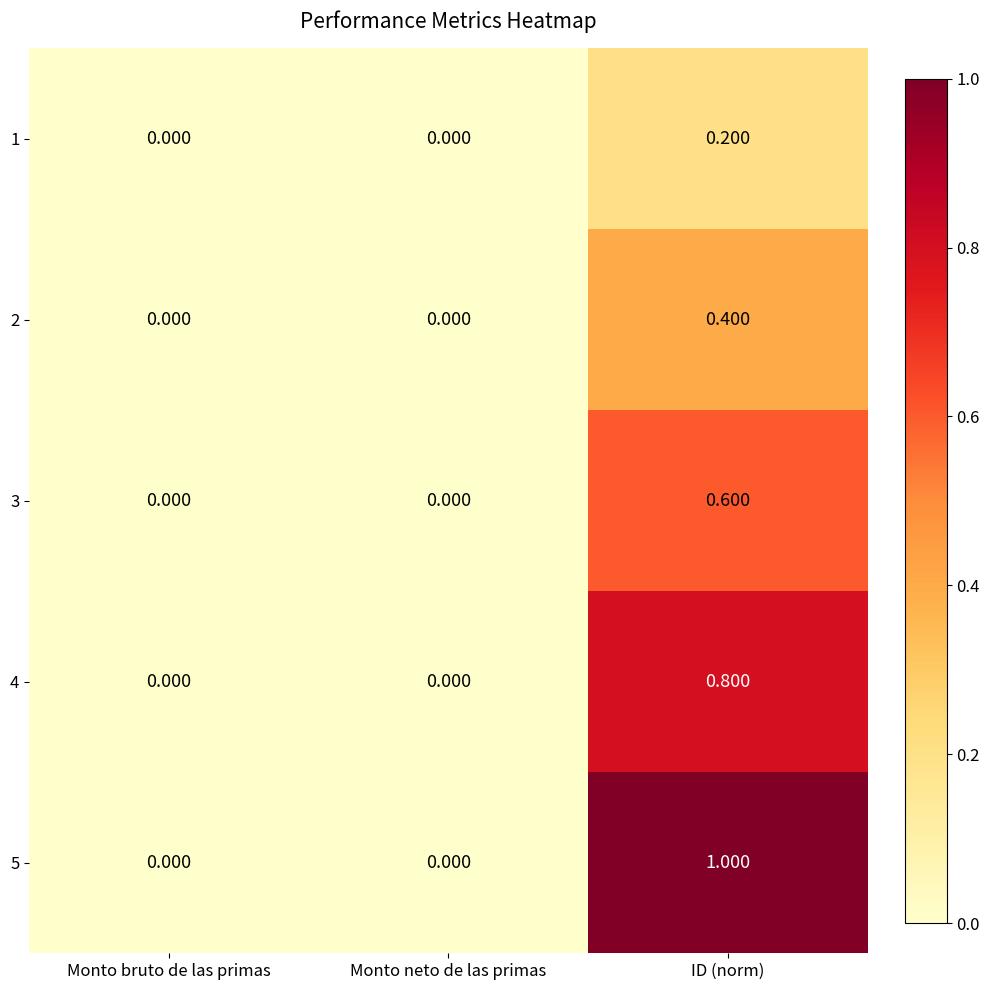

Which label corresponds to the largest value in the chart?

ID (norm)